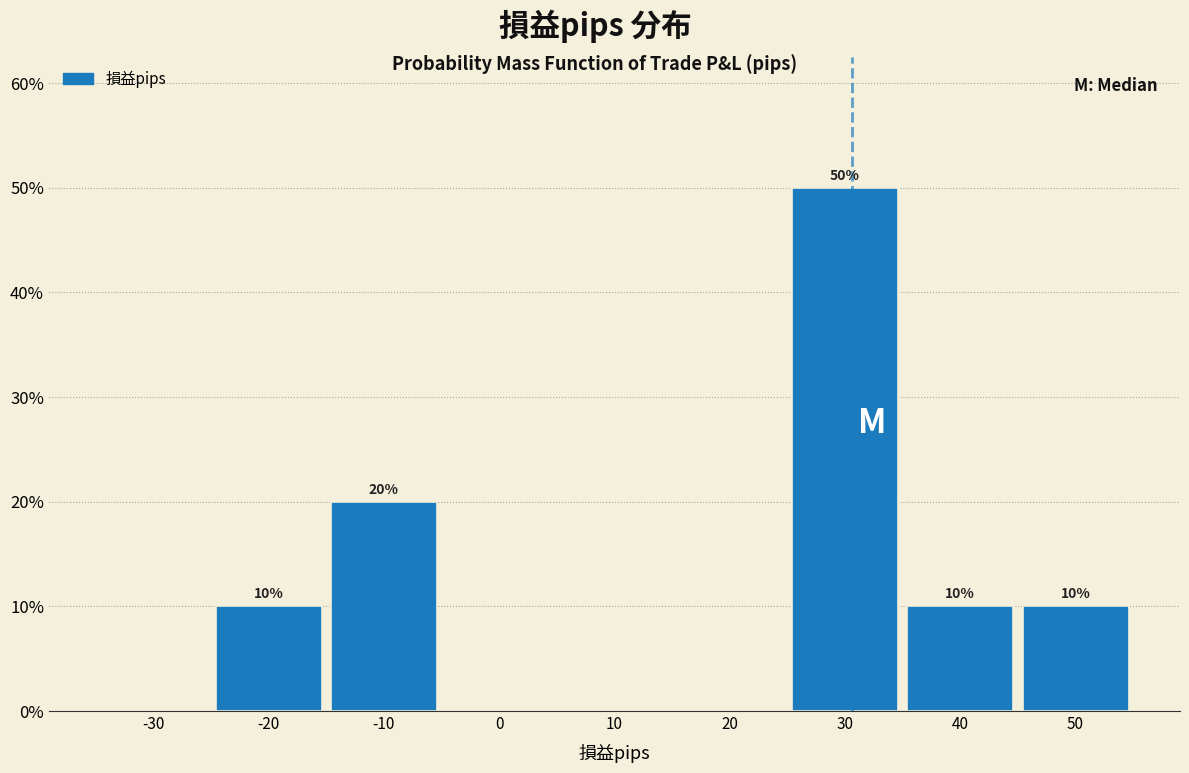

Over which range of the x-axis is the bar tallest?

25 to 35